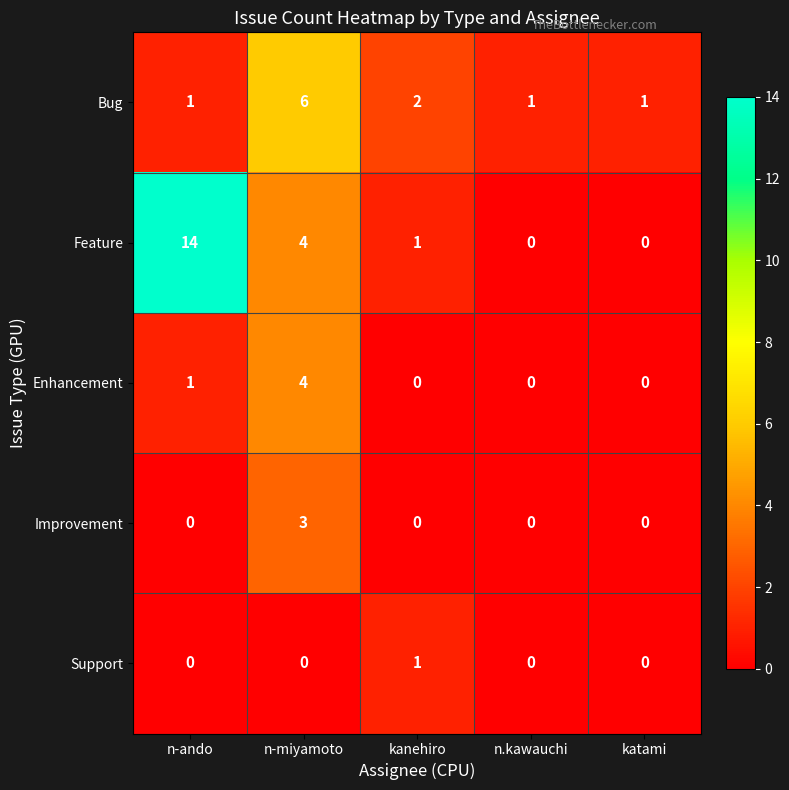

What is the sum of all Bug values?

11